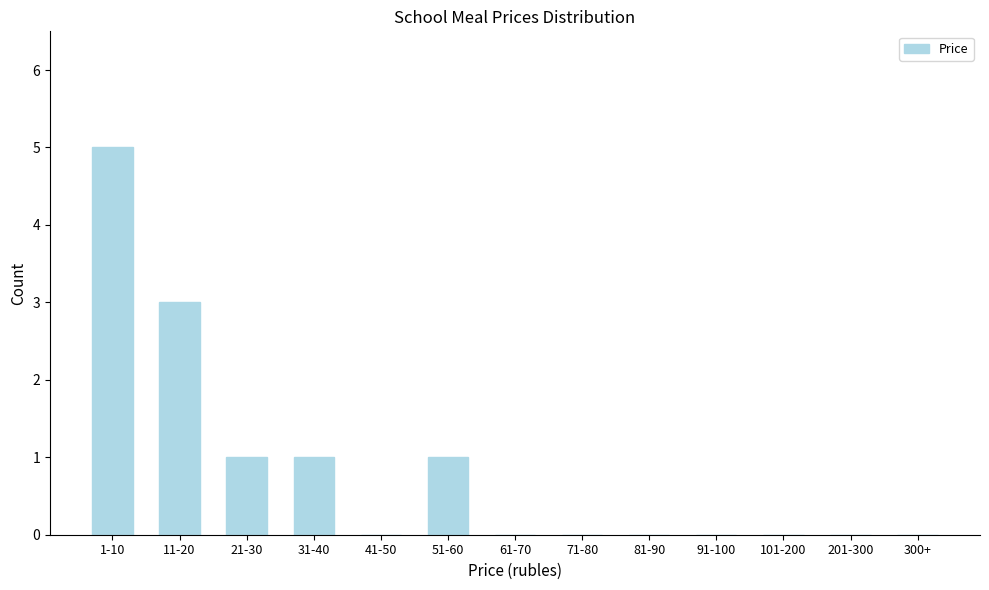

Reading left to right, extract all data points from this chart.

1-10=5	11-20=3	21-30=1	31-40=1	41-50=0	51-60=1	61-70=0	71-80=0	81-90=0	91-100=0	101-200=0	201-300=0	300+=0